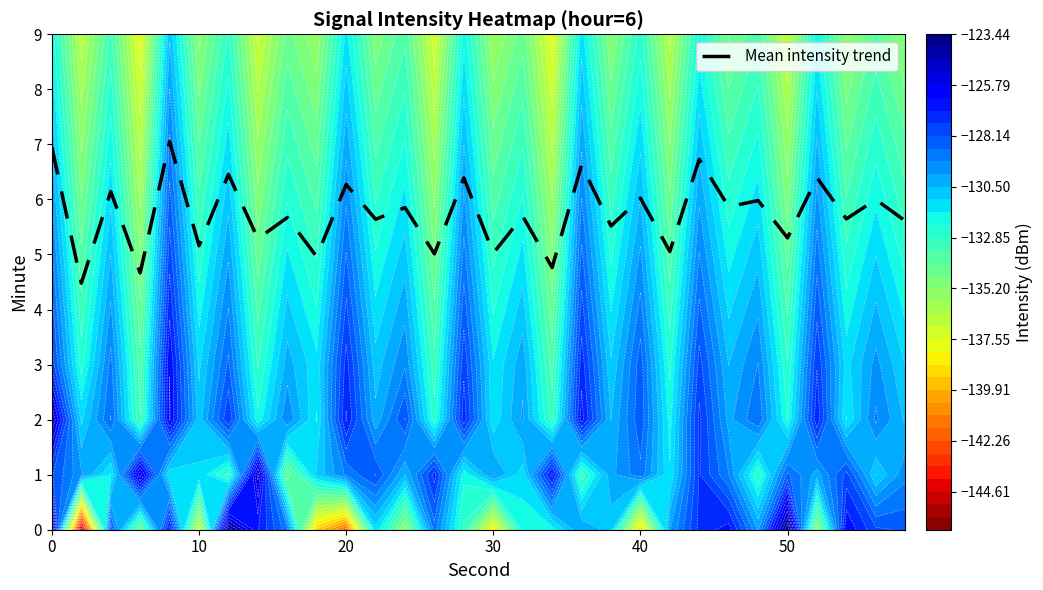

The value of Mean intensity trend at 30 is 9.0. True or false?

False